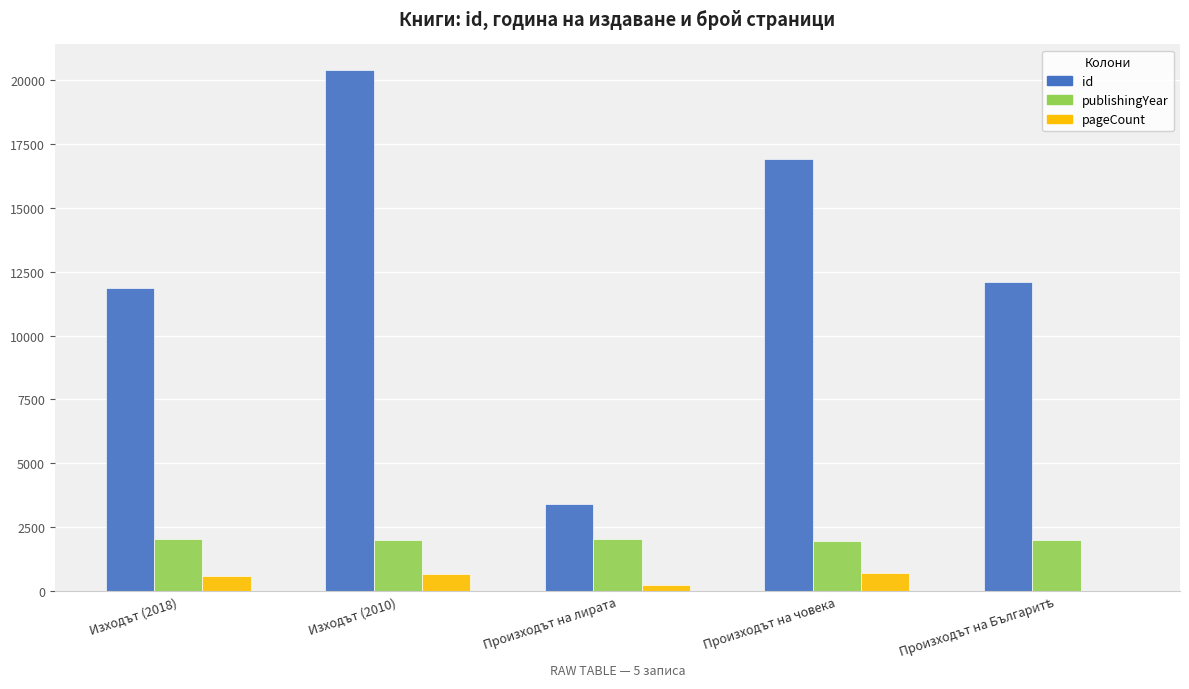

Is it true that id equals 16934 at Произходът на човека?

True